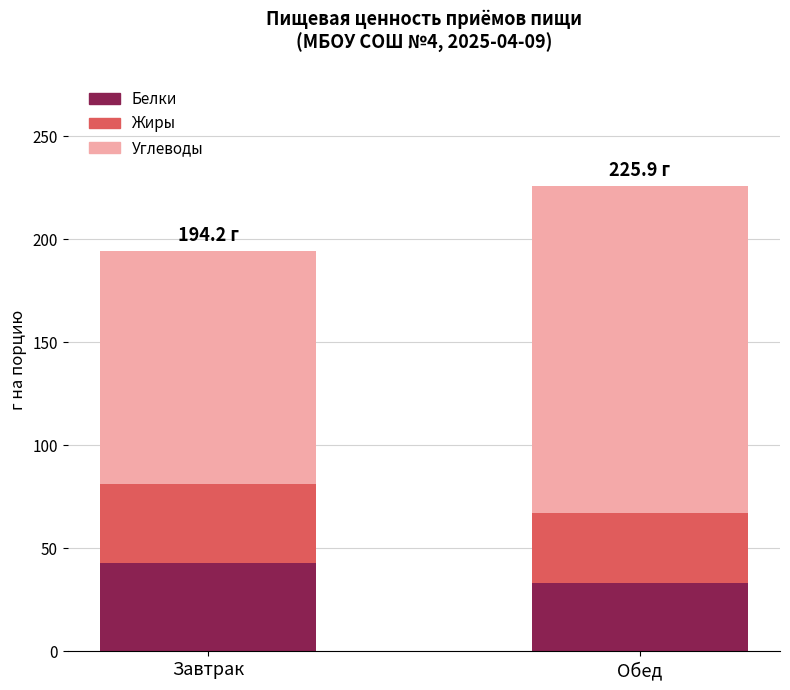

Rank the categories by Белки value from lowest to highest.

Обед, Завтрак